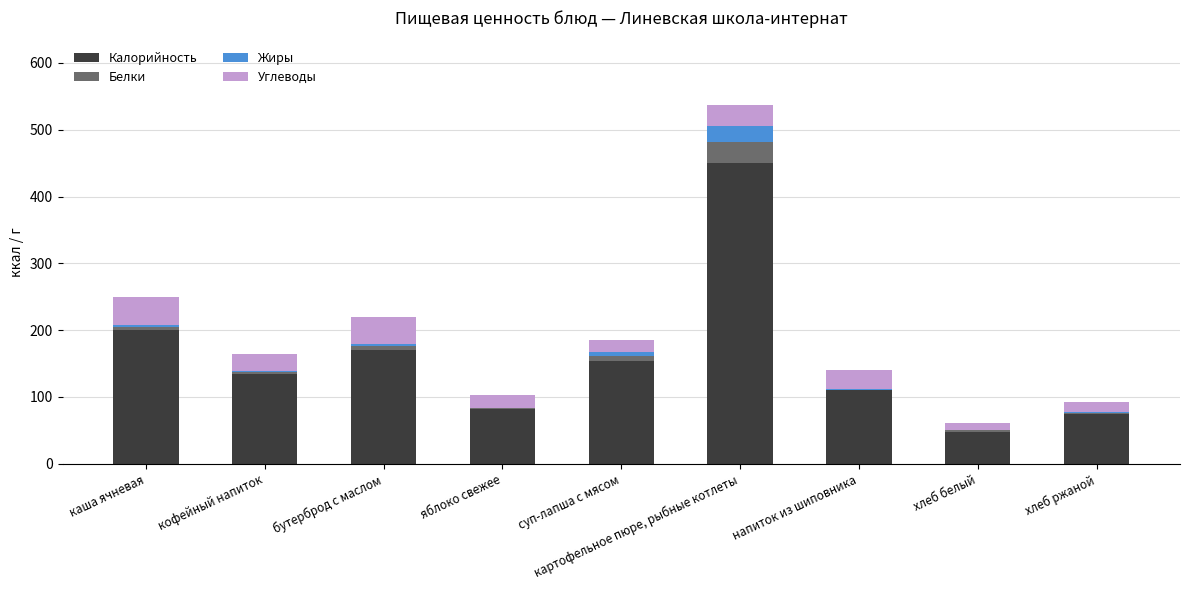

Which category has the highest value in the Калорийность series?

картофельное пюре, рыбные котлеты